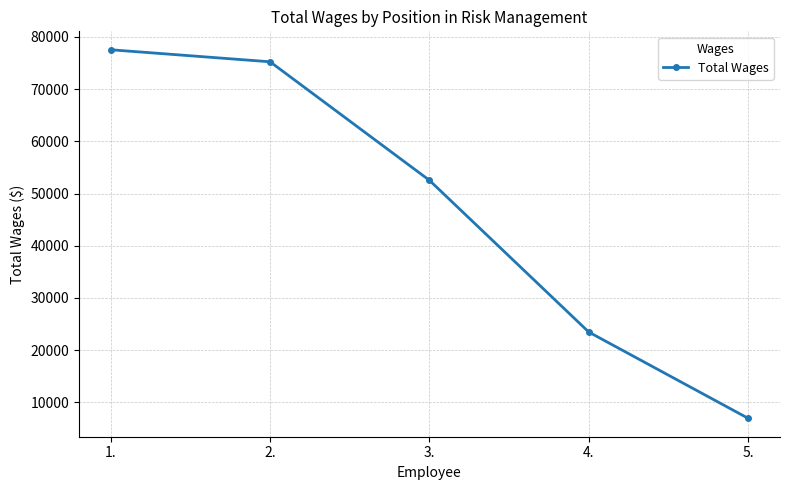

What is the label of the 3rd point from the right?

3.